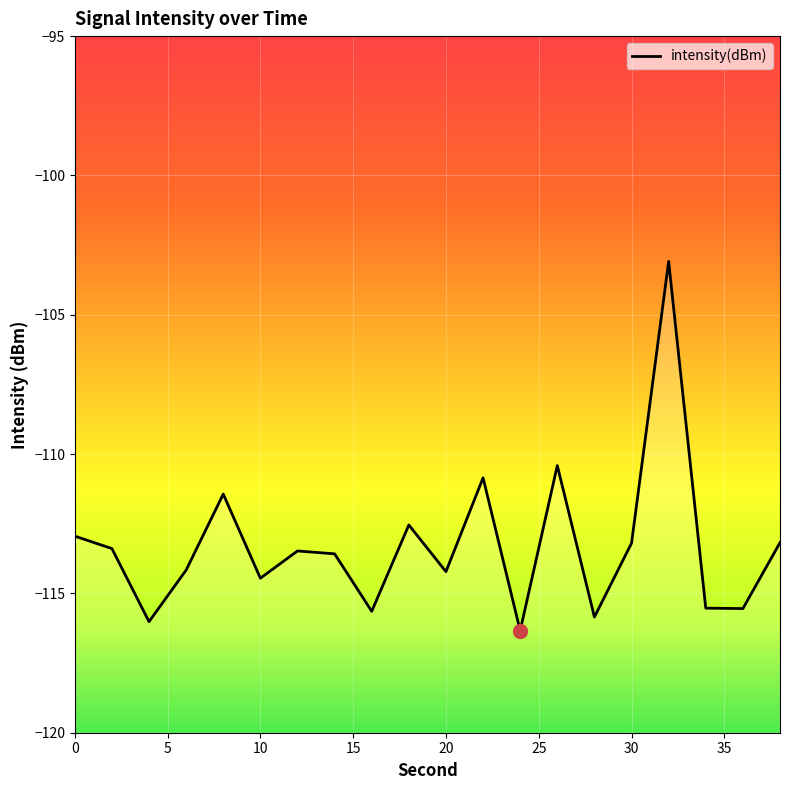

What is the smallest value displayed?

-116.3